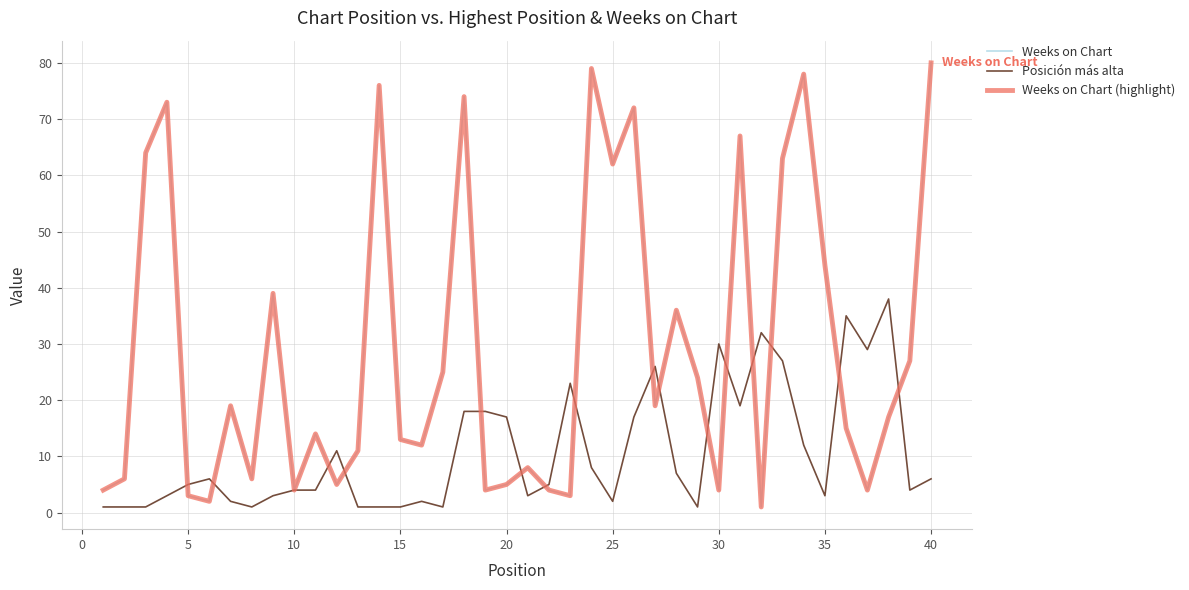

Does the chart display data point markers on the line(s)?

No